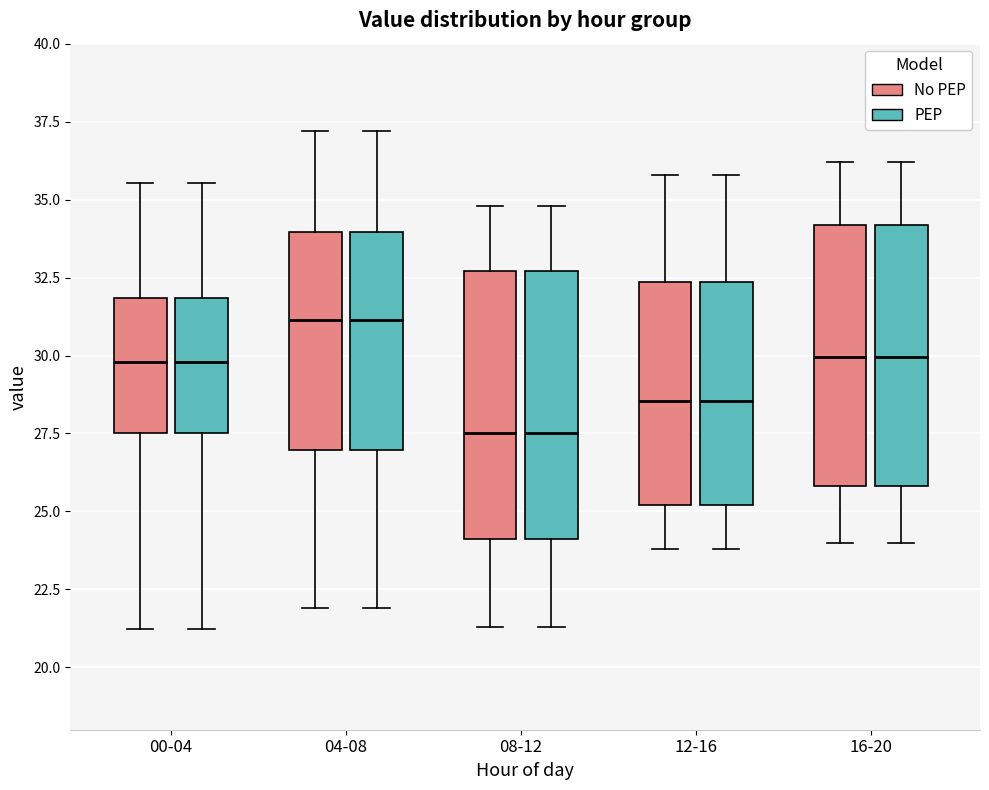

Reading left to right, read every box against the y-axis: the position of its median line, the range the box covers, and the ends of its whiskers. The values are not printed on the chart, so give them approximately, as read against the axis.

00-04 (No PEP): median 30.0, box 27.5 to 32.0, whiskers 21.0 to 35.5
00-04 (PEP): median 30.0, box 27.5 to 32.0, whiskers 21.0 to 35.5
04-08 (No PEP): median 31.0, box 27.0 to 34.0, whiskers 22.0 to 37.0
04-08 (PEP): median 31.0, box 27.0 to 34.0, whiskers 22.0 to 37.0
08-12 (No PEP): median 27.5, box 24.0 to 32.5, whiskers 21.5 to 35.0
08-12 (PEP): median 27.5, box 24.0 to 32.5, whiskers 21.5 to 35.0
12-16 (No PEP): median 28.5, box 25.0 to 32.5, whiskers 24.0 to 36.0
12-16 (PEP): median 28.5, box 25.0 to 32.5, whiskers 24.0 to 36.0
16-20 (No PEP): median 30.0, box 26.0 to 34.0, whiskers 24.0 to 36.0
16-20 (PEP): median 30.0, box 26.0 to 34.0, whiskers 24.0 to 36.0